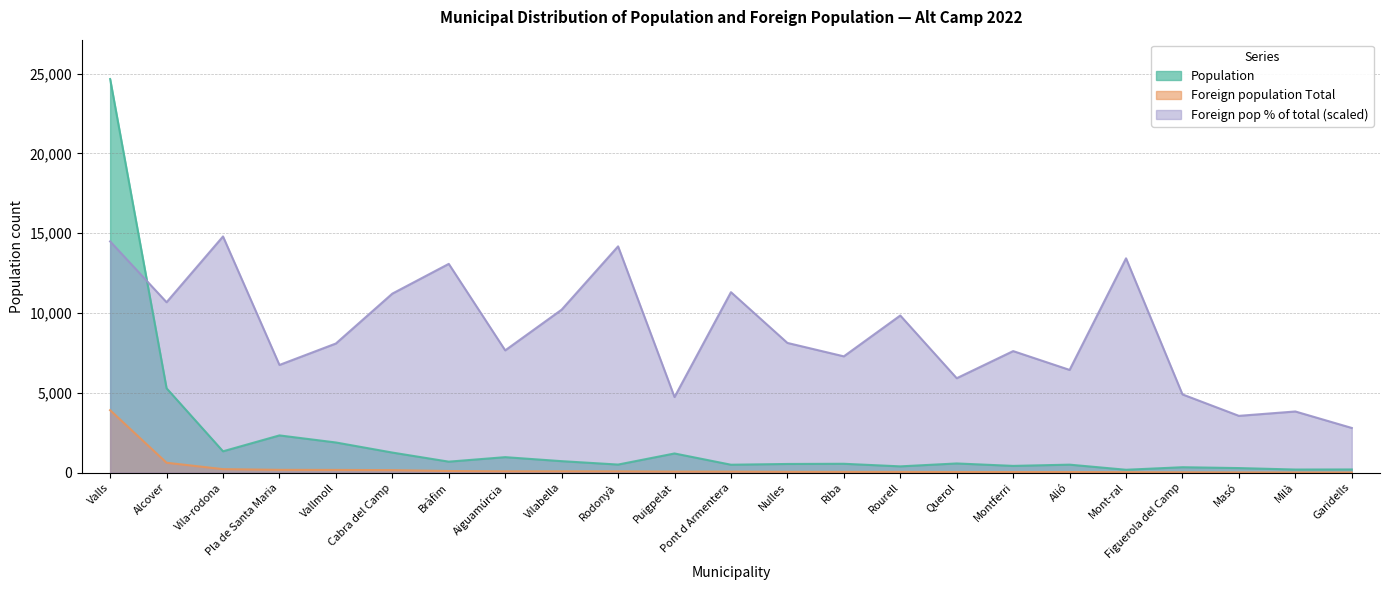

How many lines are shown in the chart?

3